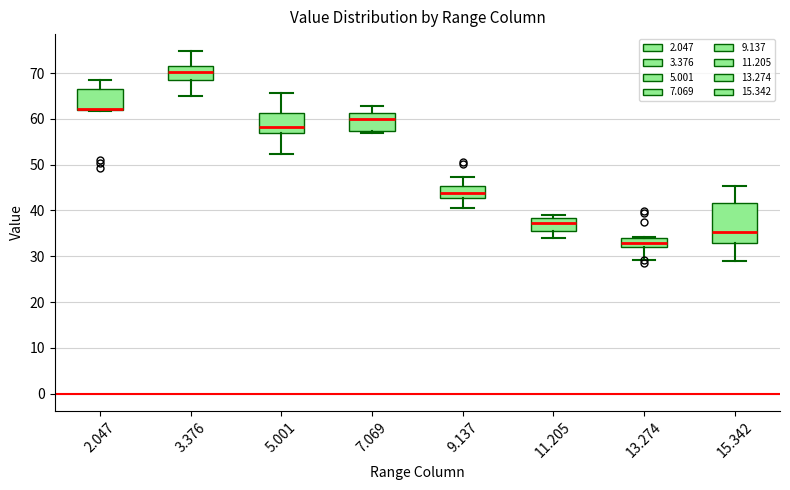

Comparing the boxes themselves (not the whiskers), which one is the tallest?

15.342